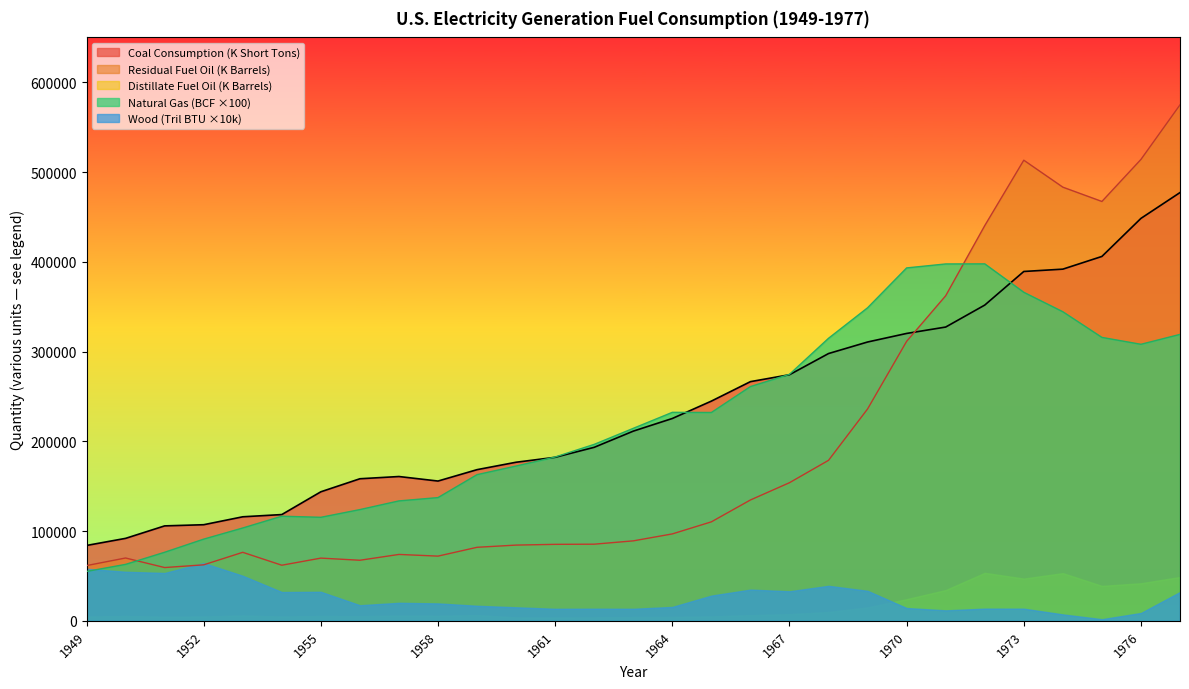

What is the greatest value displayed?

574868.6